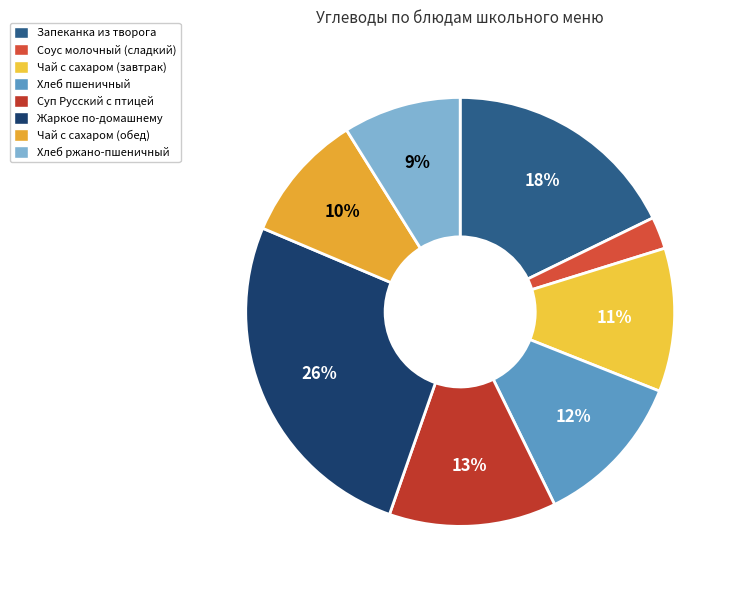

Rank the categories by value from highest to lowest.

Жаркое по-домашнему, Запеканка из творога, Суп Русский с птицей, Хлеб пшеничный, Чай с сахаром (завтрак), Чай с сахаром (обед), Хлеб ржано-пшеничный, Соус молочный (сладкий)